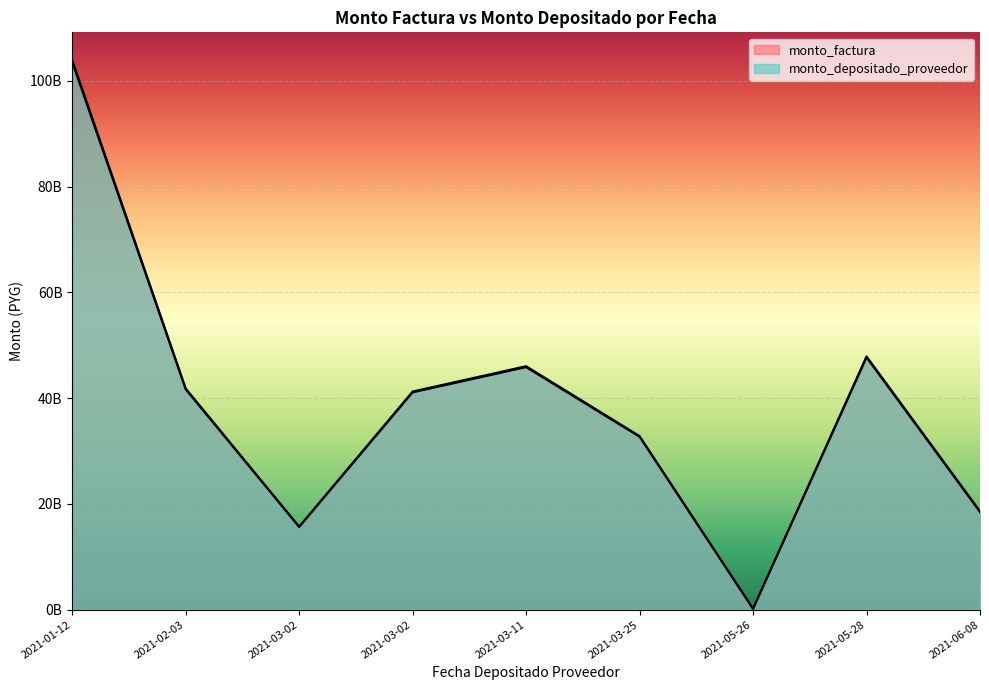

Does the chart display data point markers on the line(s)?

No